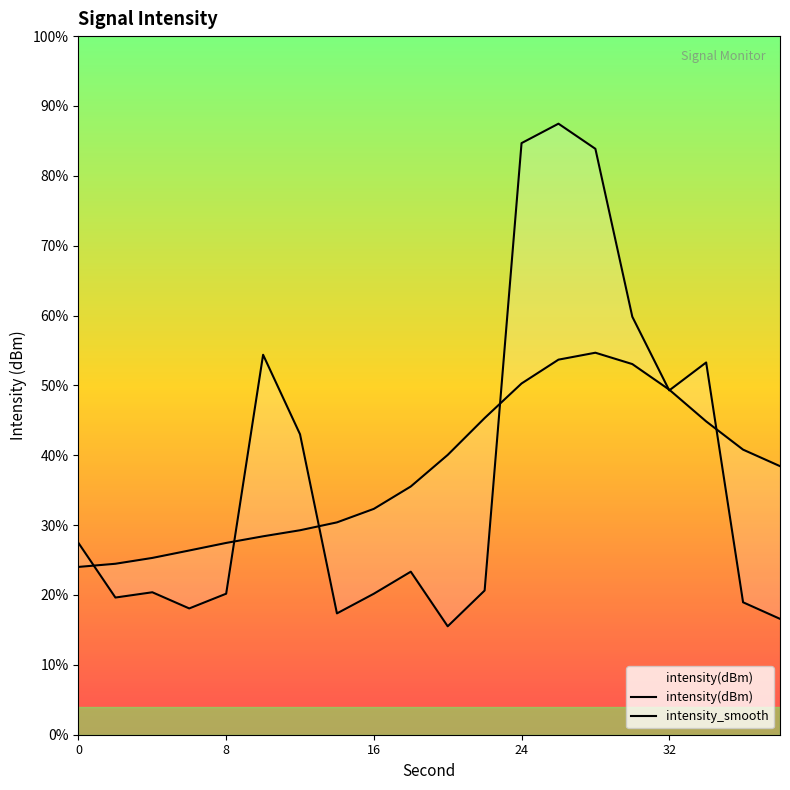

What is the value of the intensity_smooth point at the 2nd from the left?

-107.8